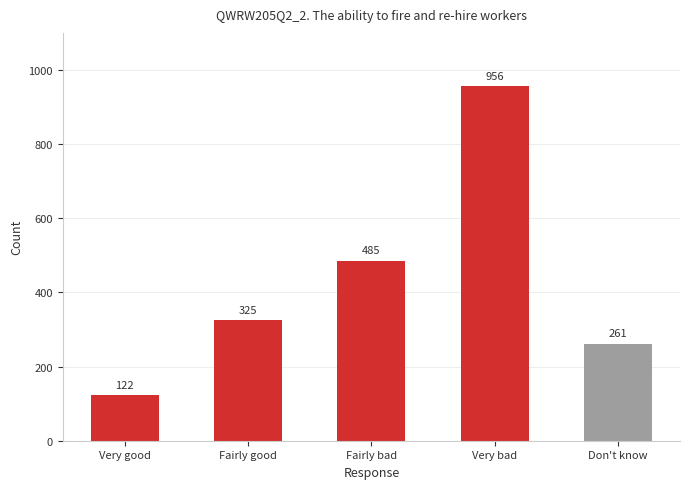

What is the label of the 2nd bar from the right?

Very bad